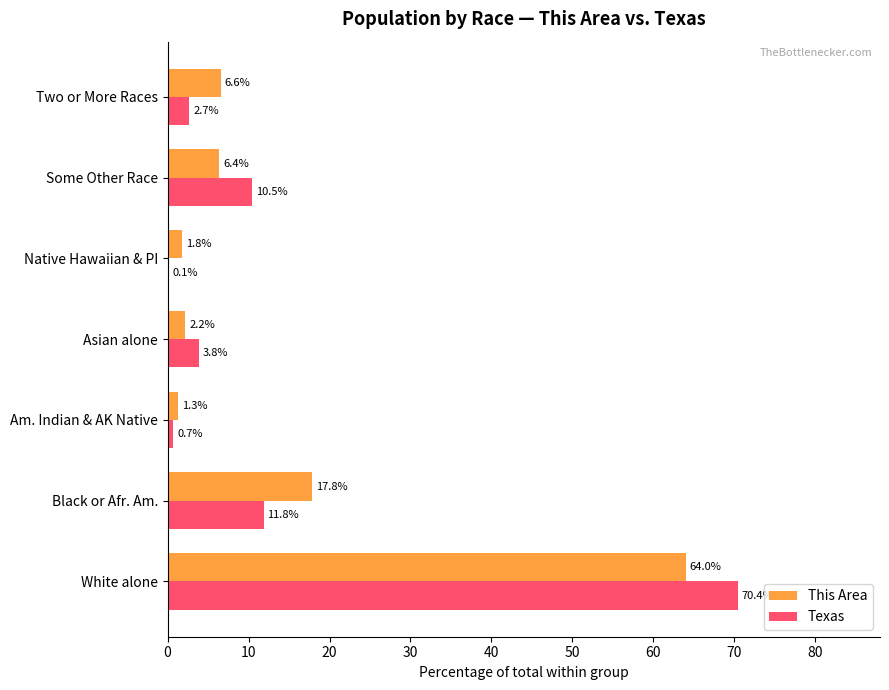

Which label corresponds to the largest value in the chart?

White alone